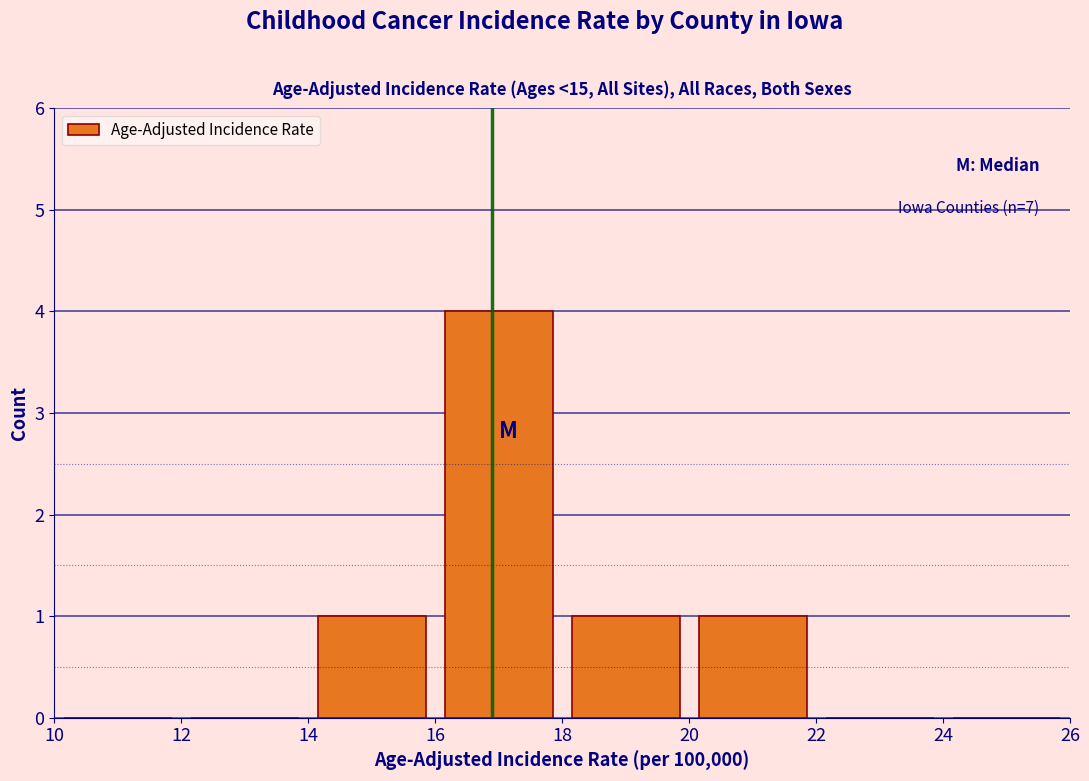

Over which range of the x-axis is the bar tallest?

16 to 18